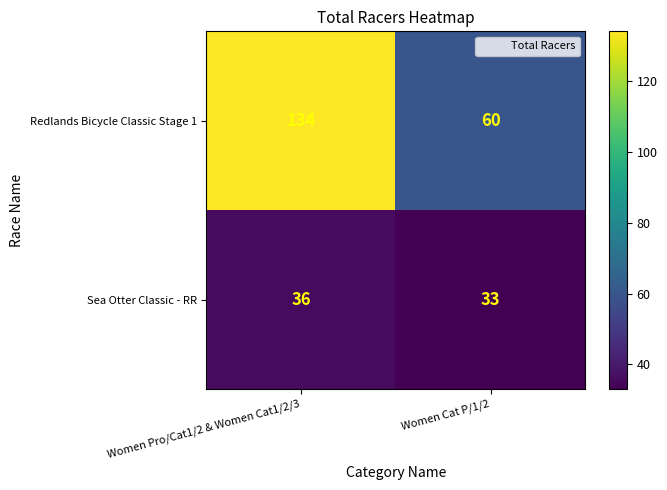

Rank the series by their average value, from lowest to highest.

Sea Otter Classic - RR, Redlands Bicycle Classic Stage 1